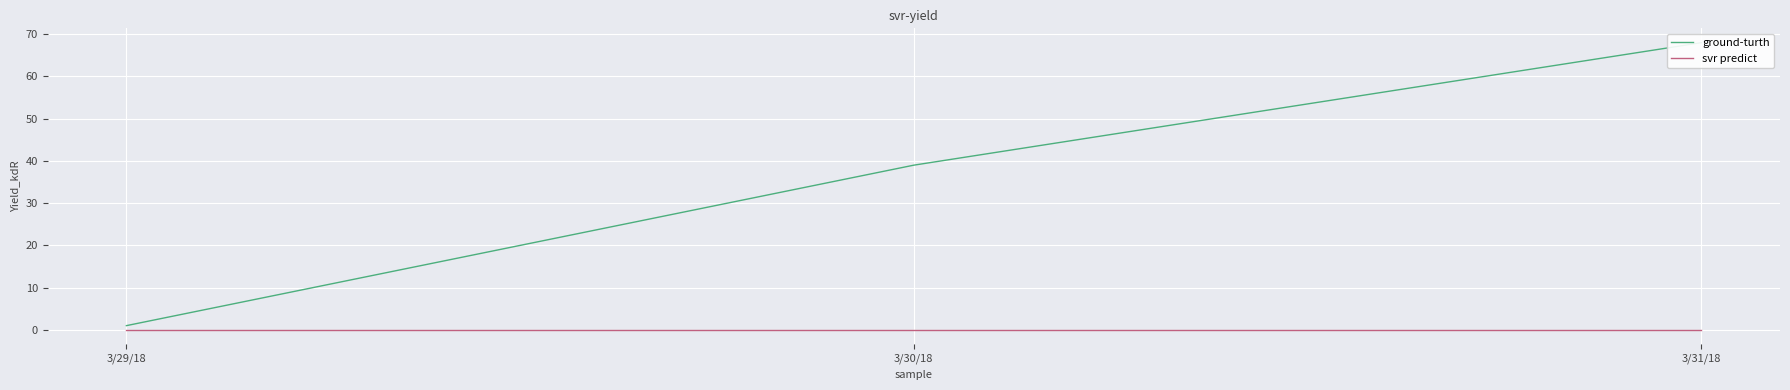

Reading left to right, what are all the values shown in this chart?

ground-turth: 3/29/18=1	3/30/18=39	3/31/18=68
svr predict: 3/29/18=0	3/30/18=0	3/31/18=0